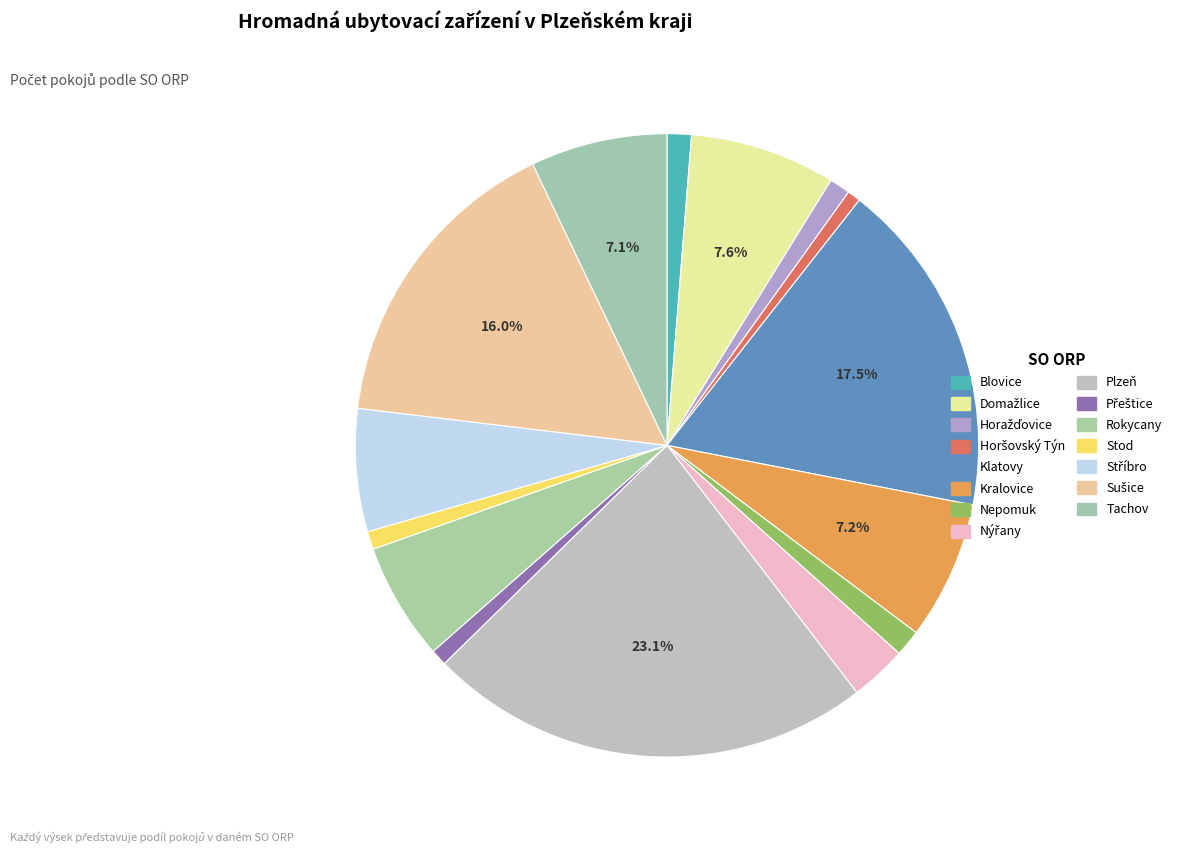

Does Rokycany account for over 50% of the chart?

No